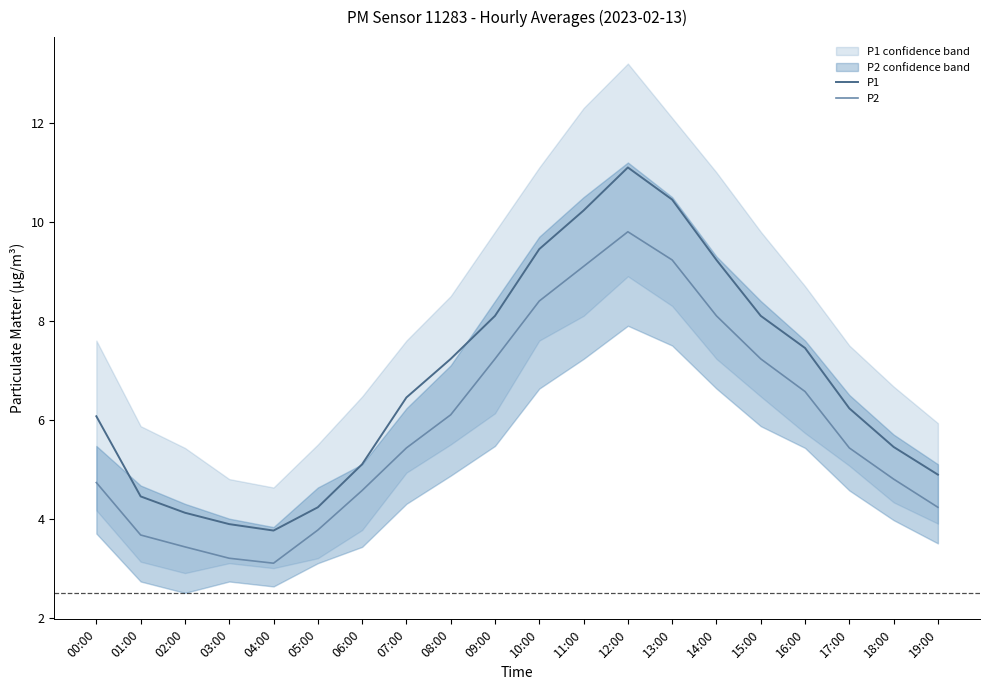

True or false: P2 has more than 0 interior local peaks.

True